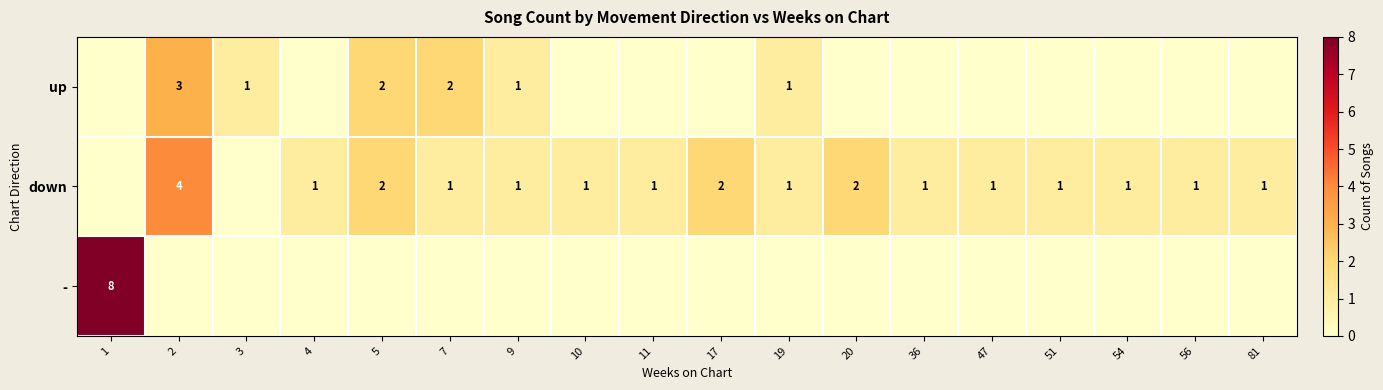

The down series shows 1 at 4. True or false?

True